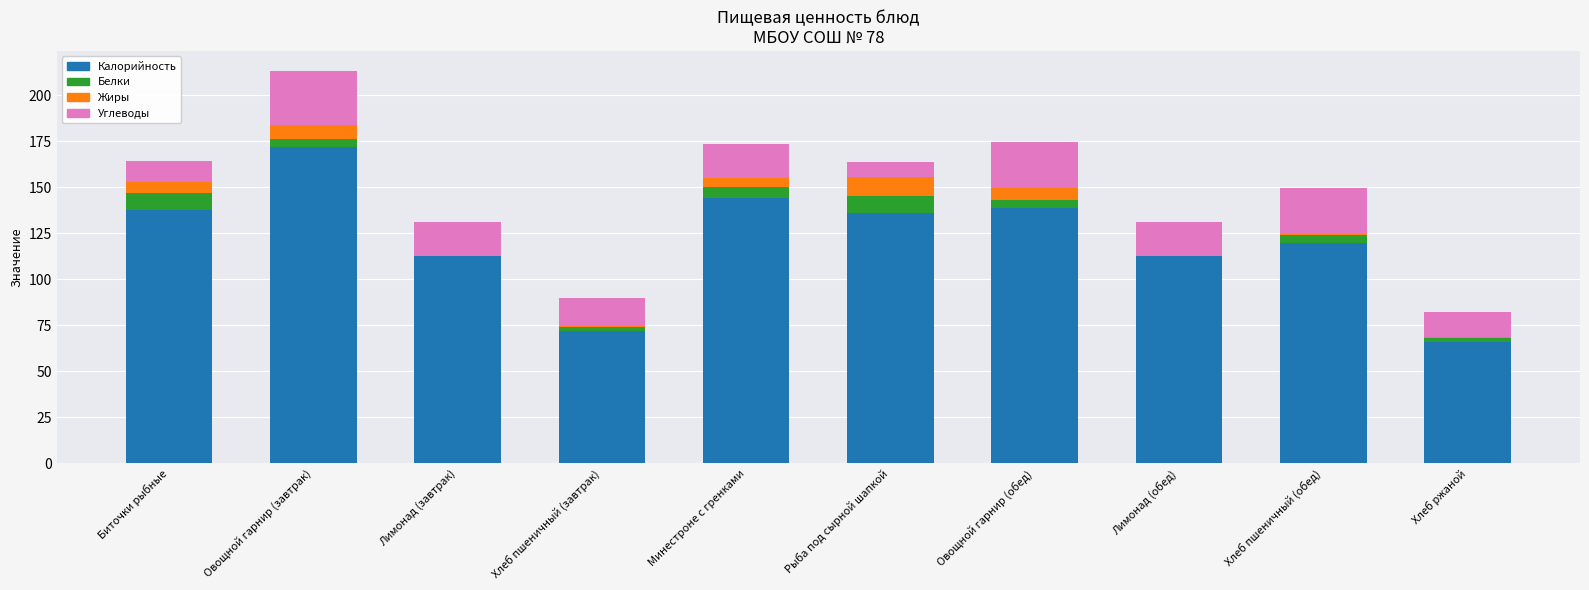

Is it true that Калорийность equals 192.2 at Лимонад (завтрак)?

False